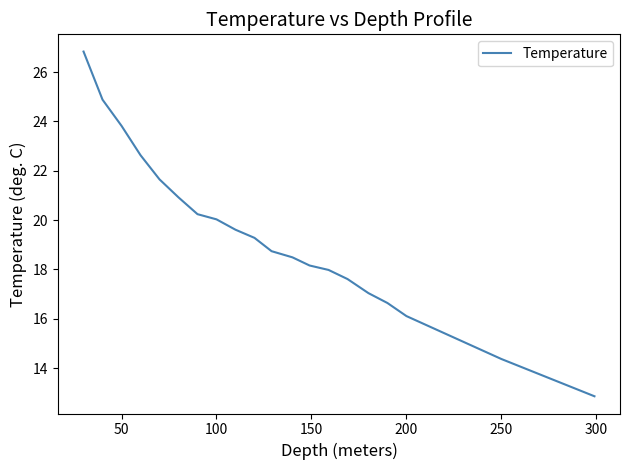

What is the difference between the maximum and minimum values?

14.0